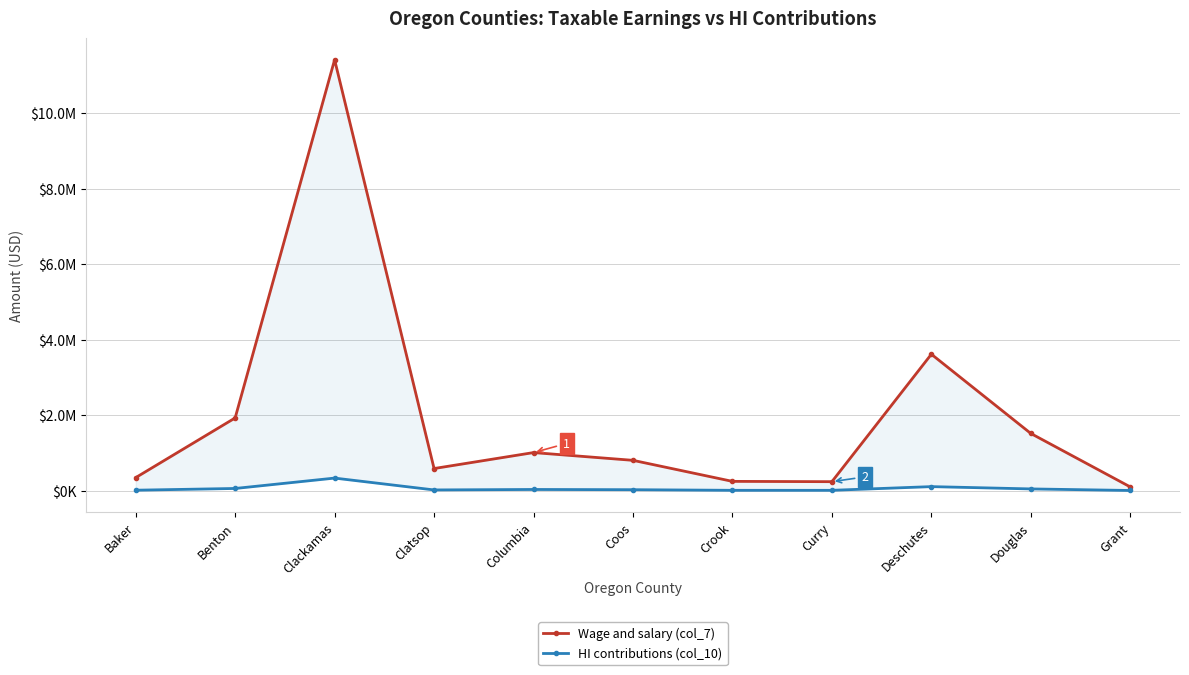

What is the sum of all Wage and salary (col_7) values?

21786271